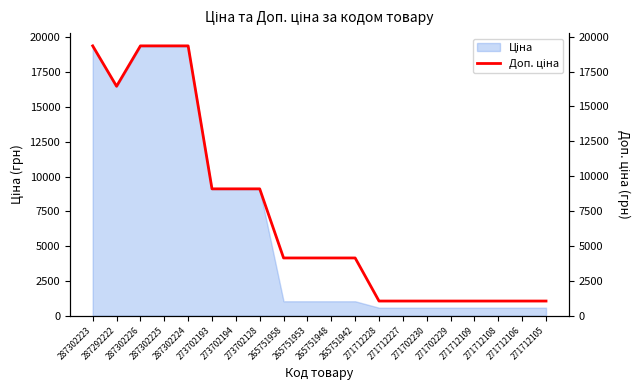

Between 265751948 and 273702128, which is larger?

273702128